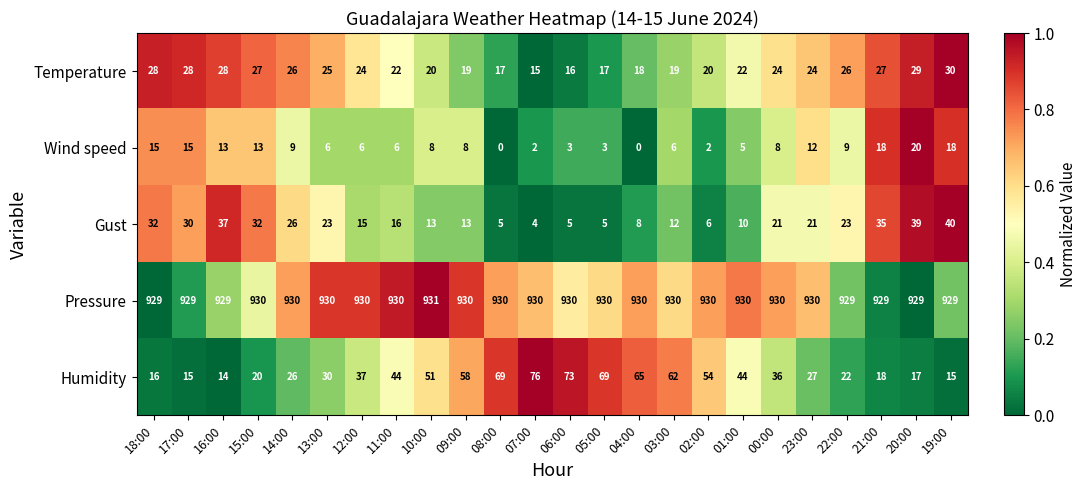

How many categories are shown in the chart?

24